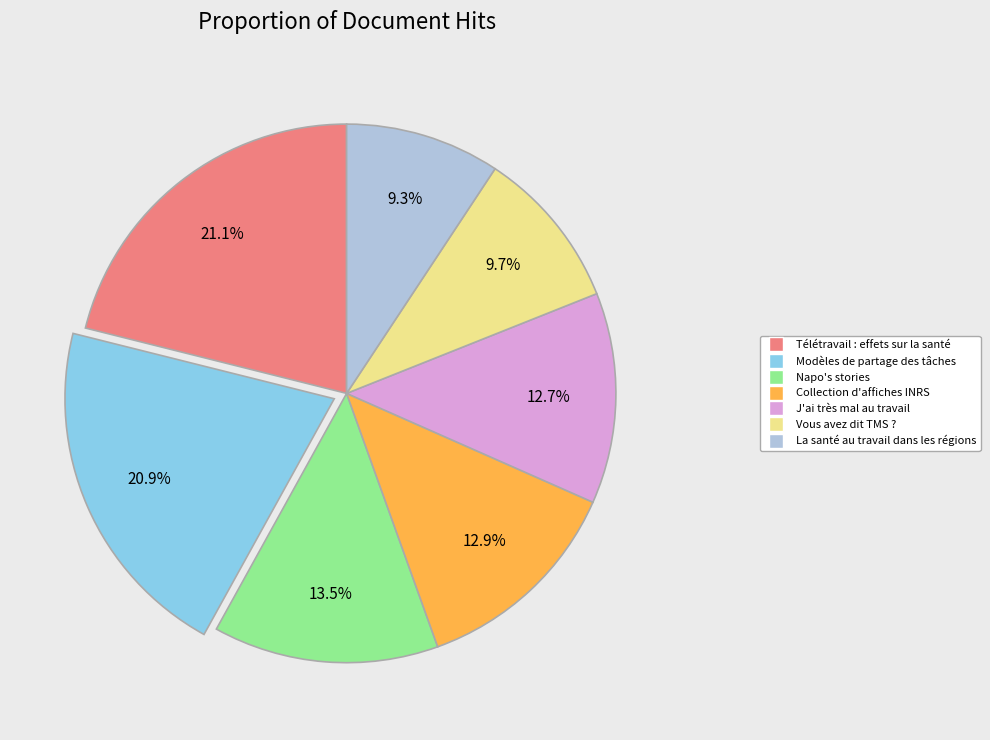

Do Télétravail : effets sur la santé and Collection d'affiches INRS together represent more than half of the pie?

No